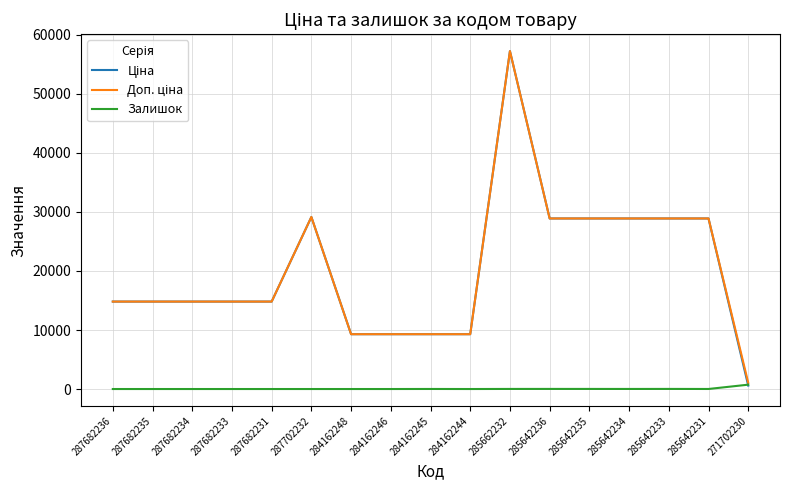

The Залишок series shows 10.0 at 285642234. True or false?

True